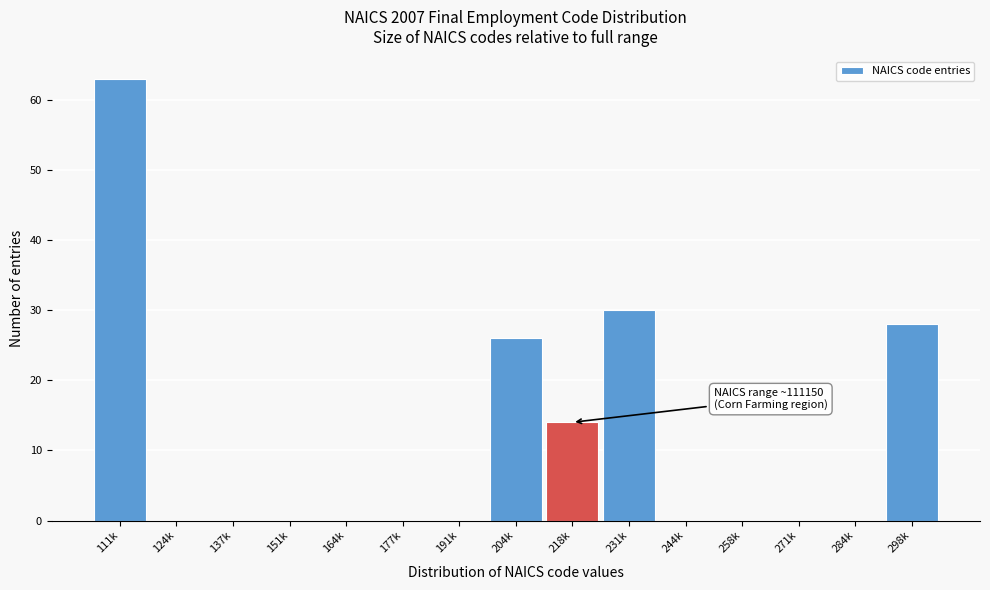

Reading right to left, what are all the values shown in this chart?

298k=28	284k=0	271k=0	258k=0	244k=0	231k=30	218k=14	204k=26	191k=0	177k=0	164k=0	151k=0	137k=0	124k=0	111k=63